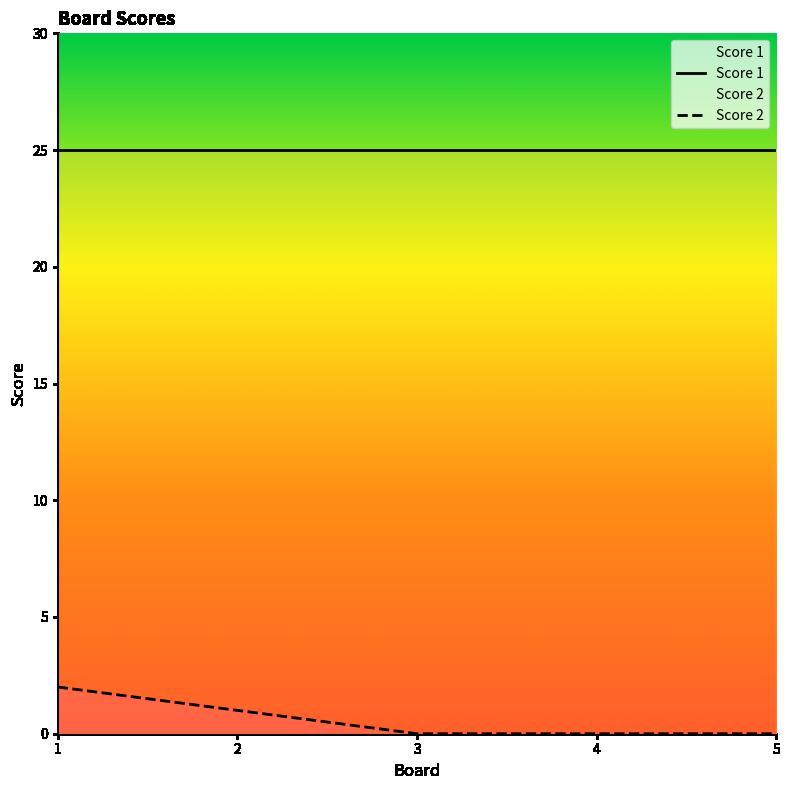

Between 5 and 4, which is larger?

5